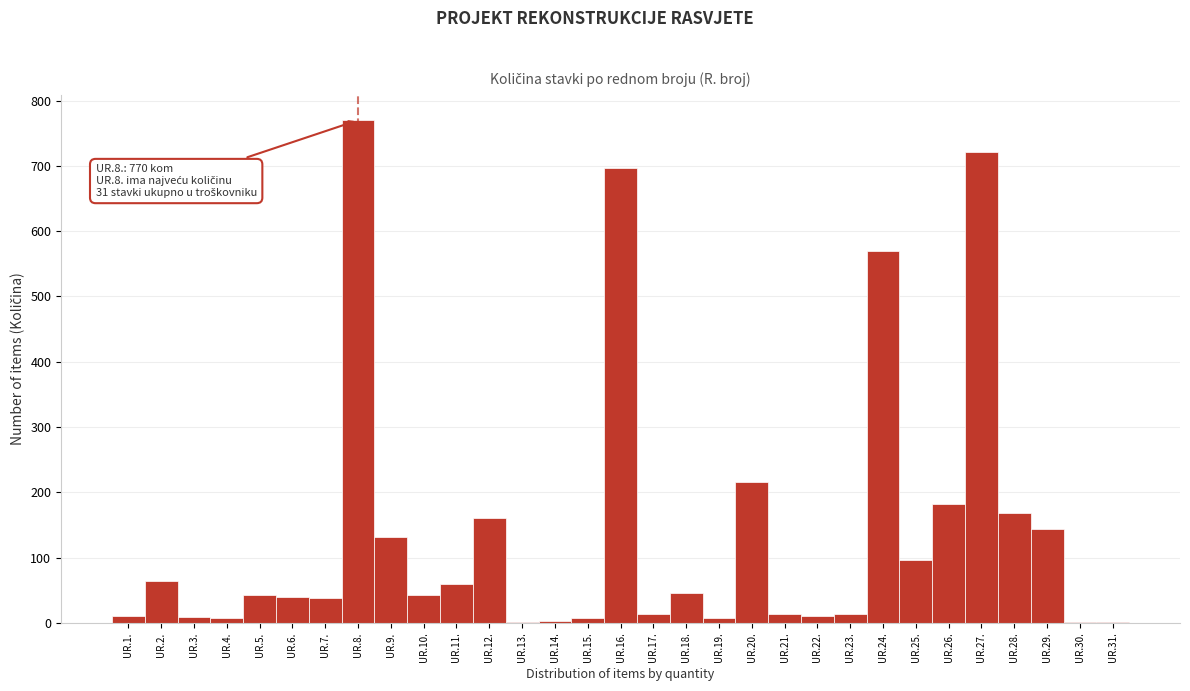

What is the change in value from UR.7. to UR.25.?

+58